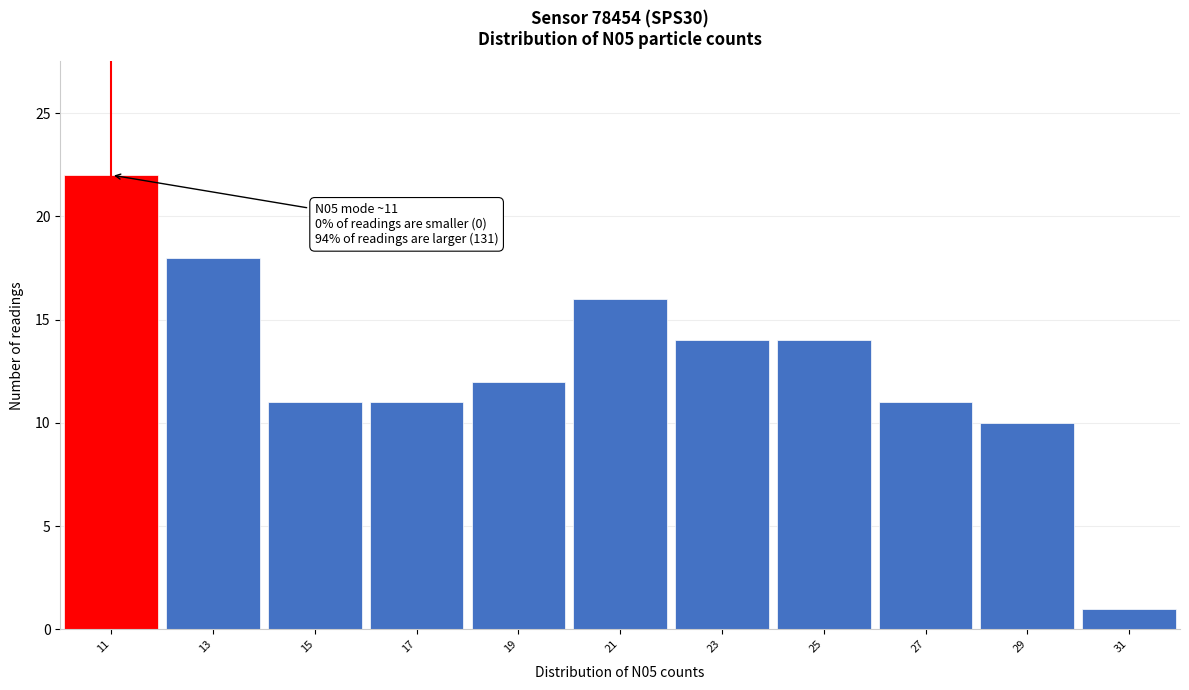

Reading left to right, list all the values displayed in this chart.

11=22	13=18	15=11	17=11	19=12	21=16	23=14	25=14	27=11	29=10	31=1